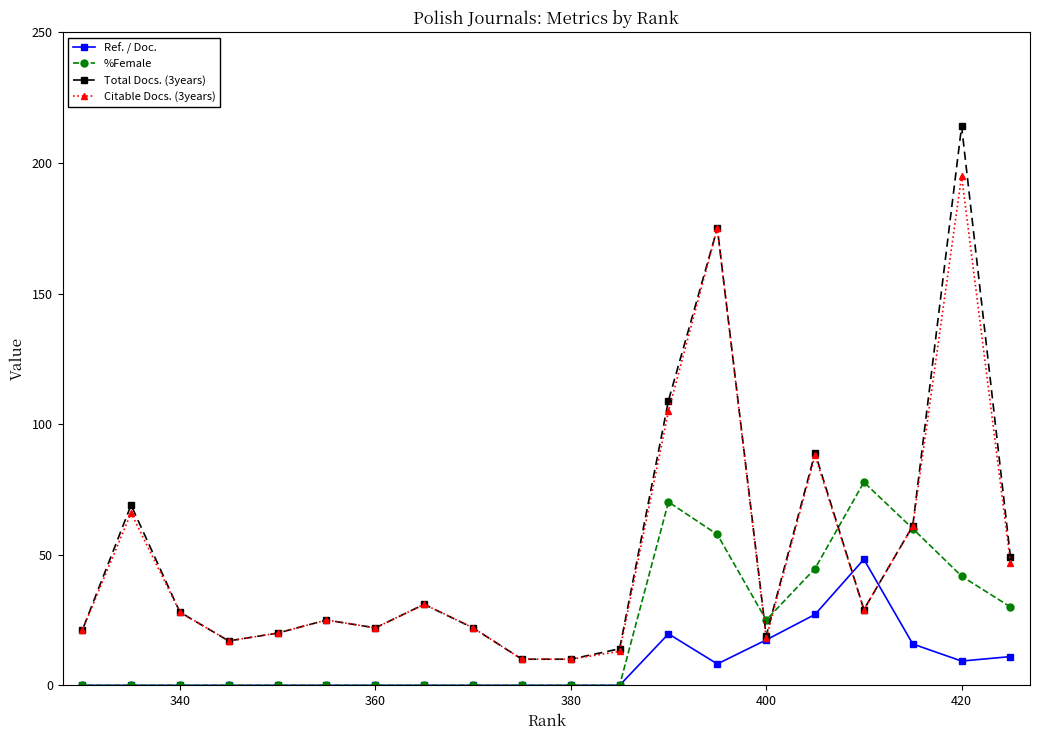

What is the difference between the maximum and second lowest values in the Ref. / Doc. series?

48.2